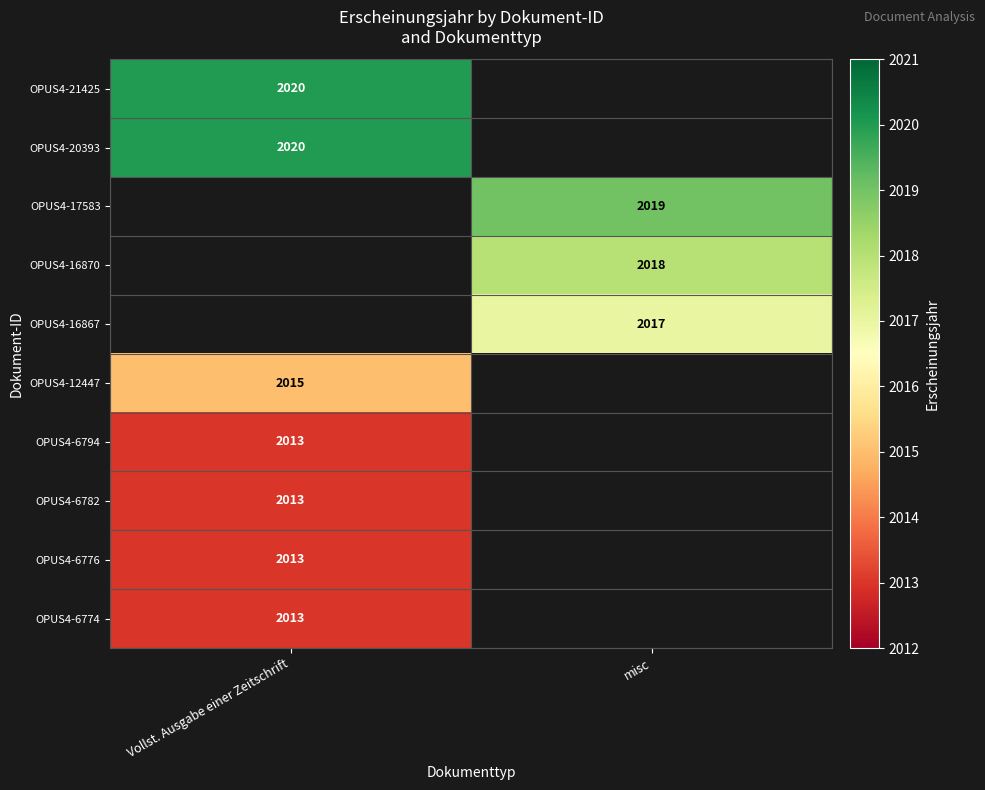

Is the value of OPUS4-6776 at Vollst. Ausgabe einer Zeitschrift greater than the value of OPUS4-21425 at Vollst. Ausgabe einer Zeitschrift?

No